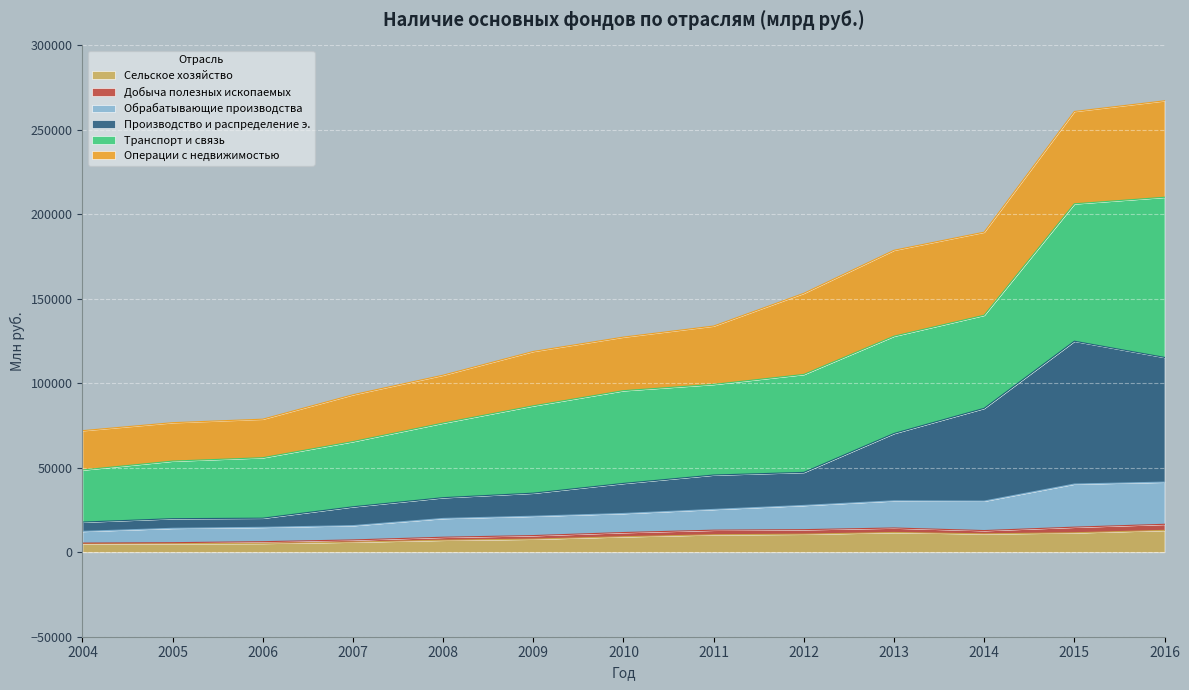

The value of Сельское хозяйство at 2009 is 7783. True or false?

True